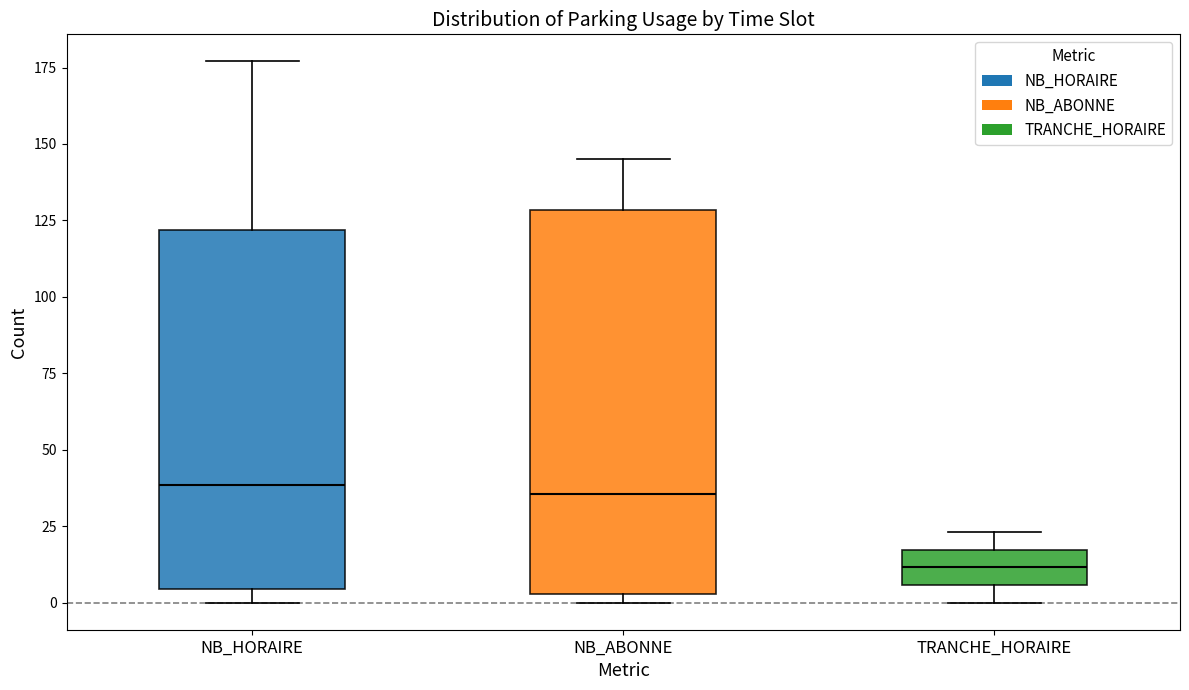

Reading left to right, read every box against the y-axis: the position of its median line, the range the box covers, and the ends of its whiskers. The values are not printed on the chart, so give them approximately, as read against the axis.

NB_HORAIRE: median 40, box 5 to 120, whiskers 0 to 175
NB_ABONNE: median 35, box 5 to 130, whiskers 0 to 145
TRANCHE_HORAIRE: median 10, box 5 to 15, whiskers 0 to 25